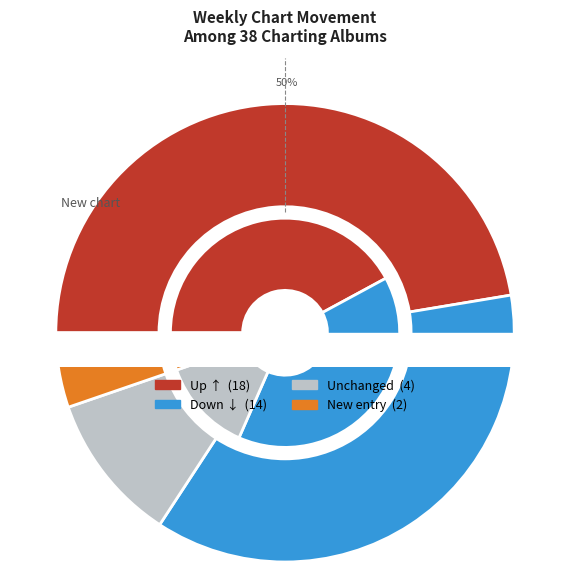

What is the largest slice in the pie chart?

up